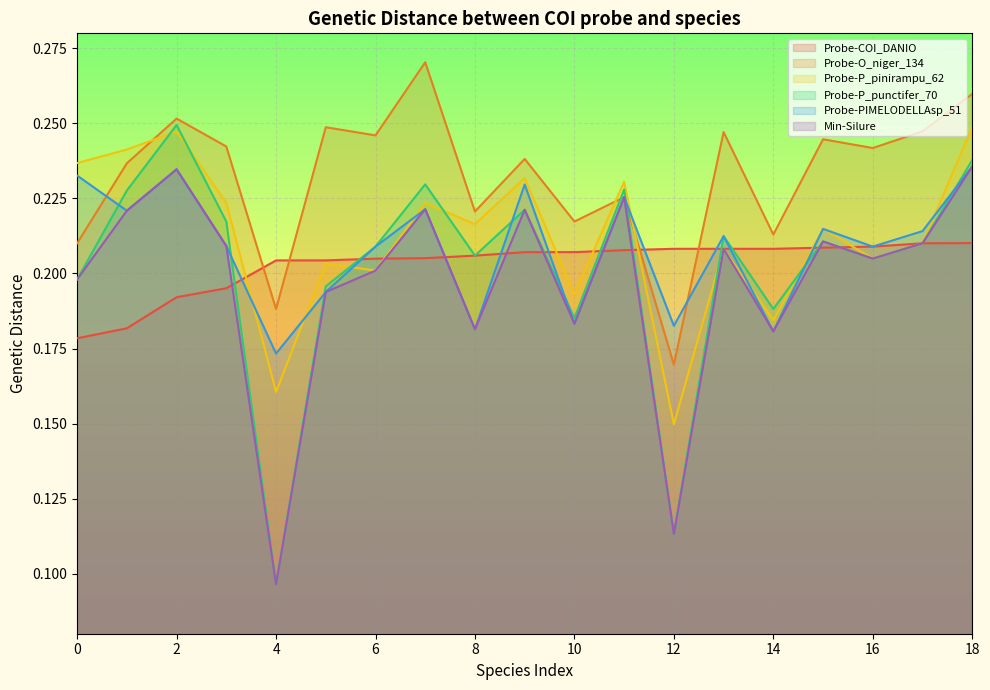

Rank the series at 14 from highest to lowest value.

Probe-O_niger_134, Probe-COI_DANIO, Probe-P_punctifer_70, Probe-P_pinirampu_62, Probe-PIMELODELLAsp_51, Min-Silure